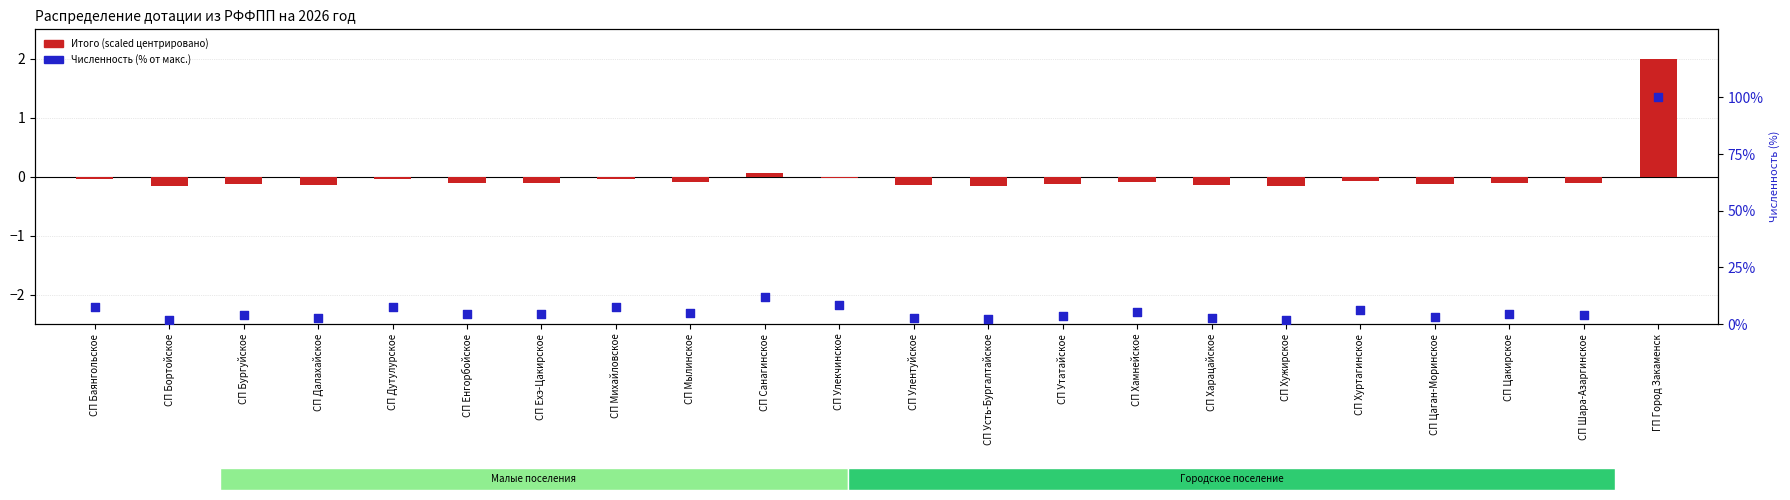

Is the value of Итого (scaled) at СП Хамнейское greater than the value of Численность (% от макс.) at СП Михайловское?

No